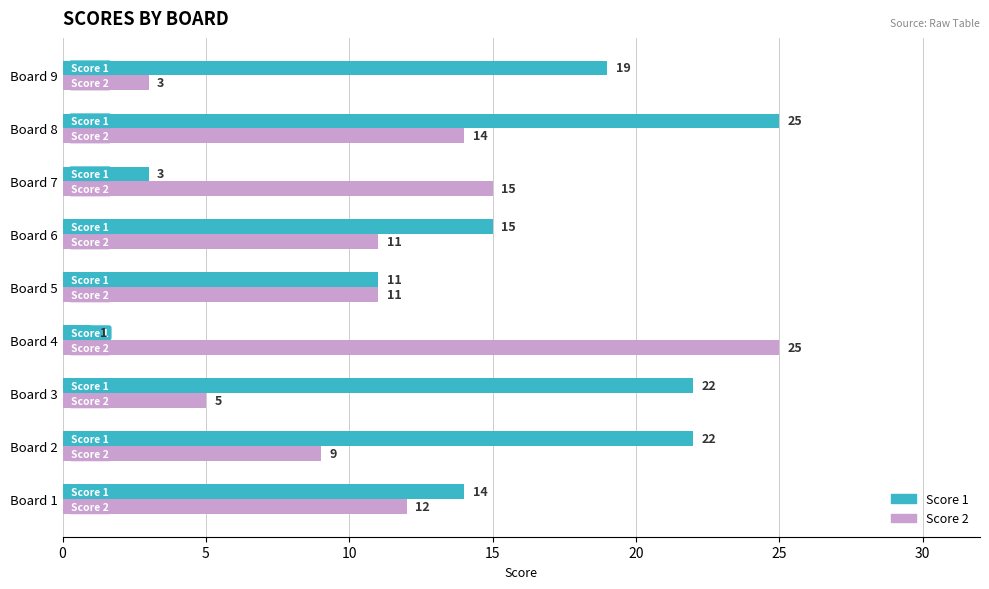

Rank the series by their average value, from lowest to highest.

Score 2, Score 1